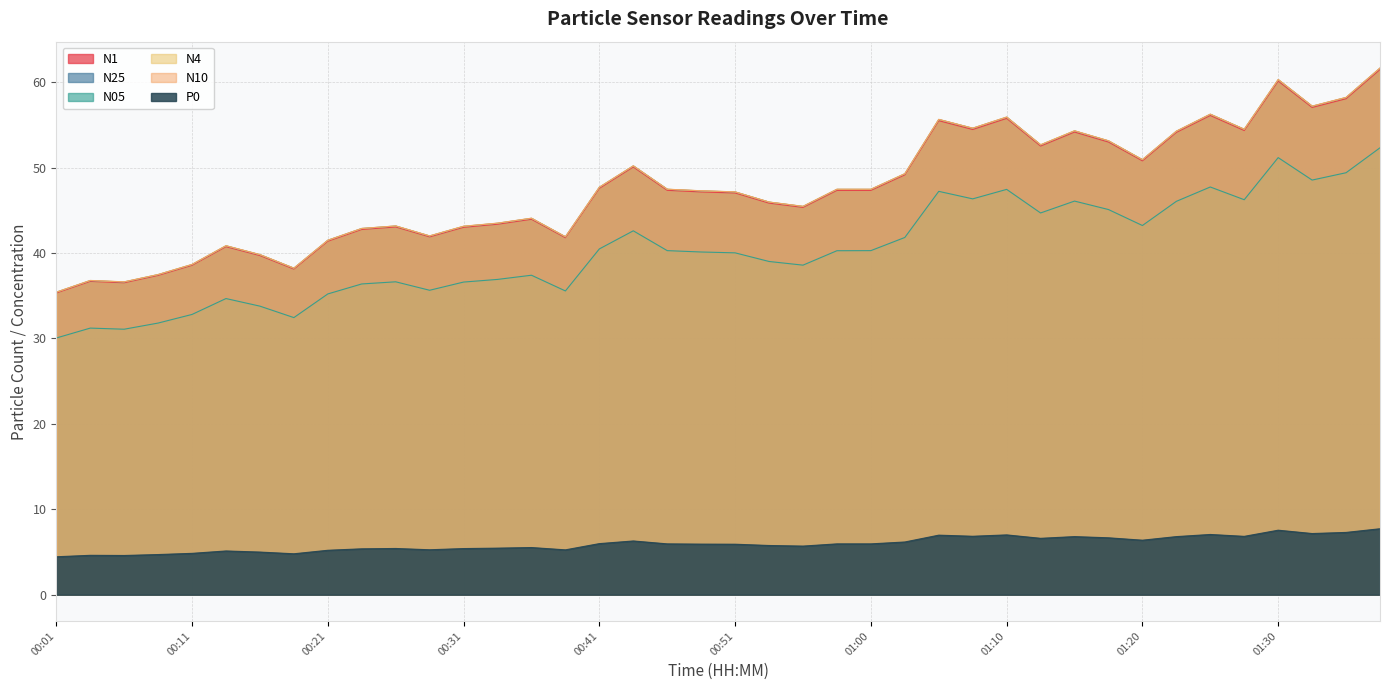

What position from the left is 00:58?

24